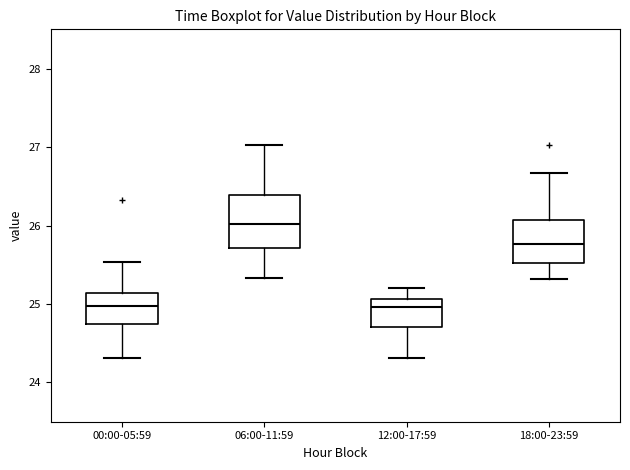

Reading left to right, transcribe this box plot: for each box, give where its median line is, the range the box spans, and where its two whiskers end, as read against the y-axis. The values are not printed on the chart, so give them approximately, as read against the axis.

00:00-05:59: median 25.0, box 24.7 to 25.1, whiskers 24.3 to 25.5
06:00-11:59: median 26.0, box 25.7 to 26.4, whiskers 25.3 to 27.0
12:00-17:59: median 25.0, box 24.7 to 25.1, whiskers 24.3 to 25.2
18:00-23:59: median 25.8, box 25.5 to 26.1, whiskers 25.3 to 26.7